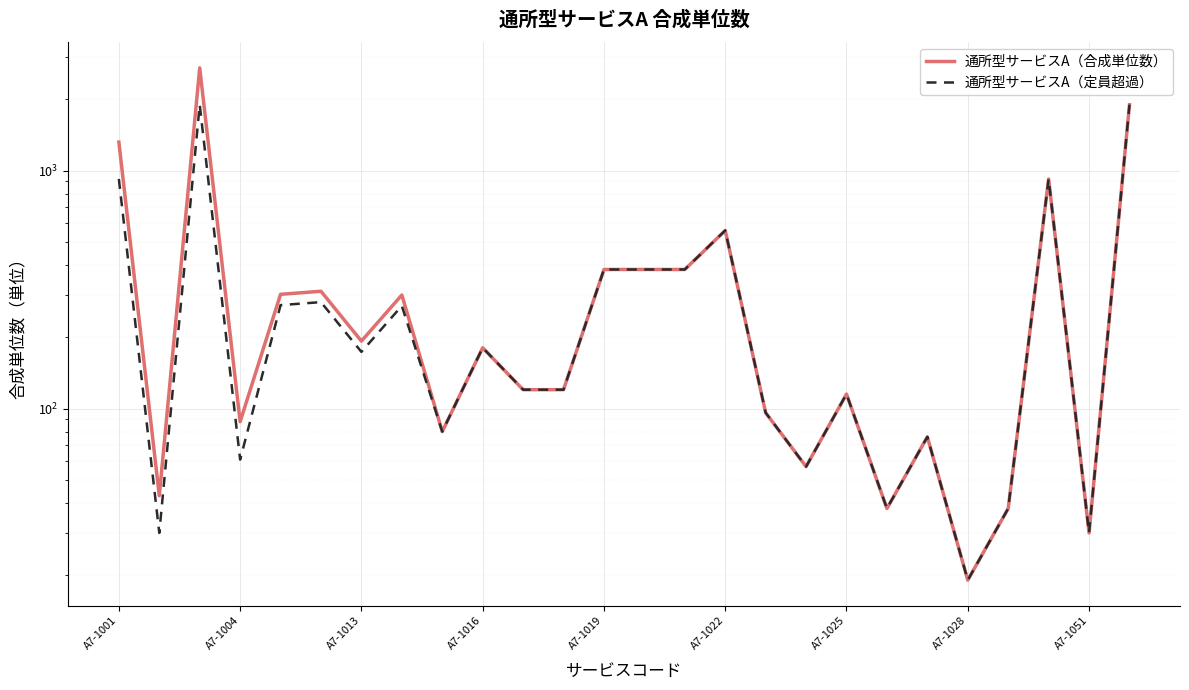

At A7-1013, list the series in order from smallest to largest.

通所型サービスA（定員超過）, 通所型サービスA（合成単位数）